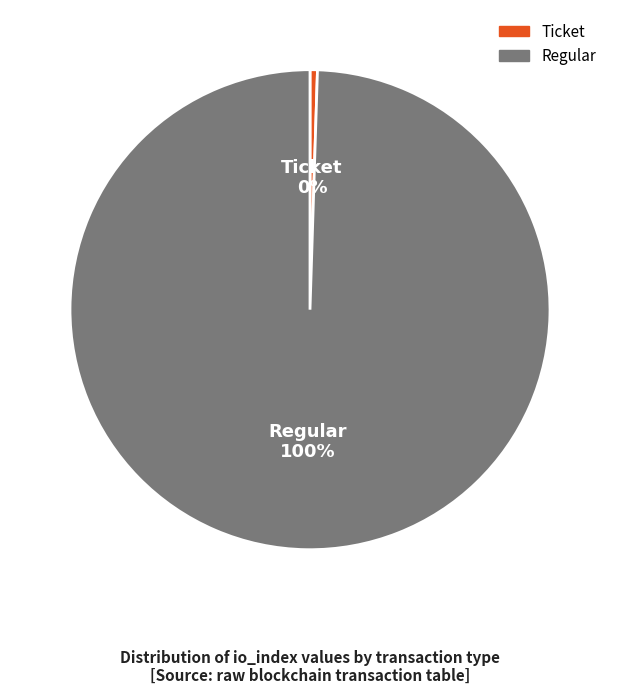

What is the largest slice in the pie chart?

Regular